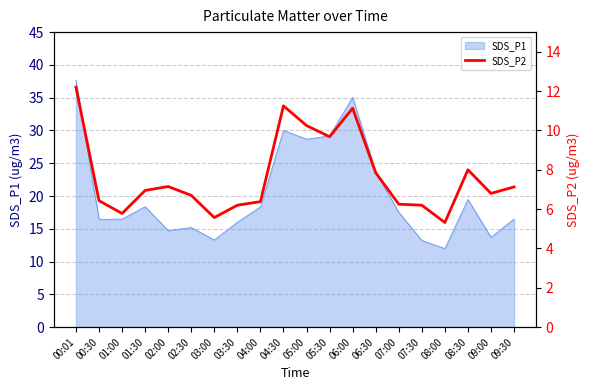

What is the minimum value shown in the chart?

5.3